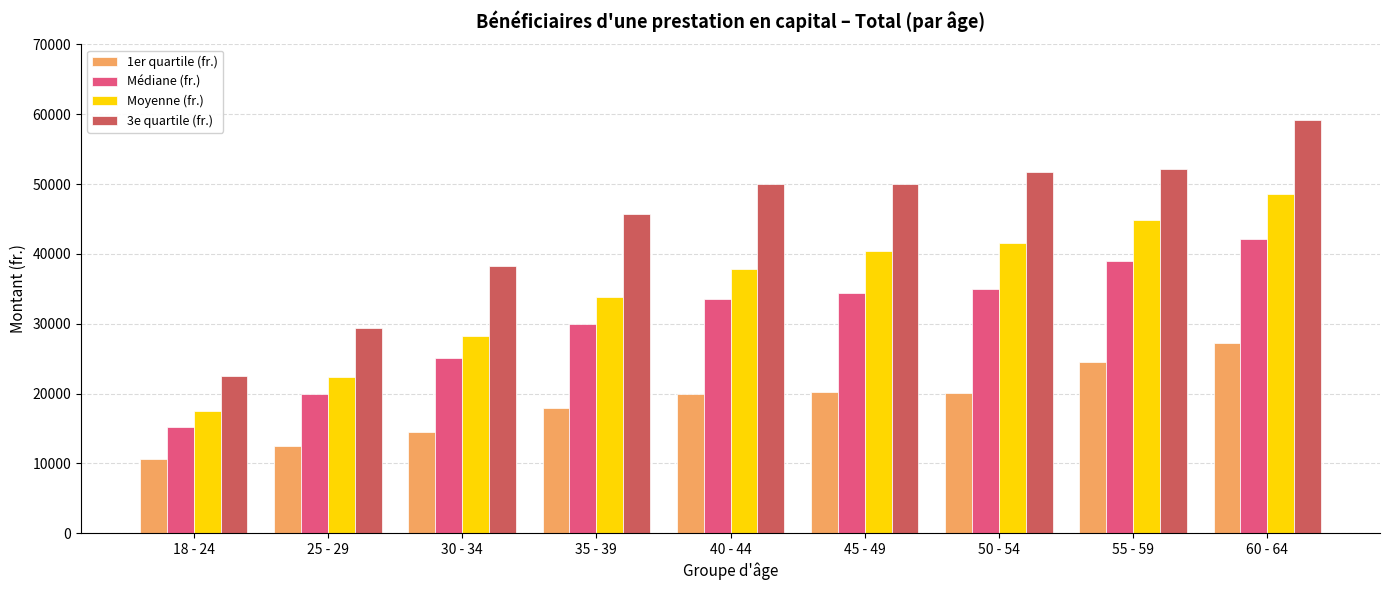

What is the label of the 6th bar from the left?

45 - 49